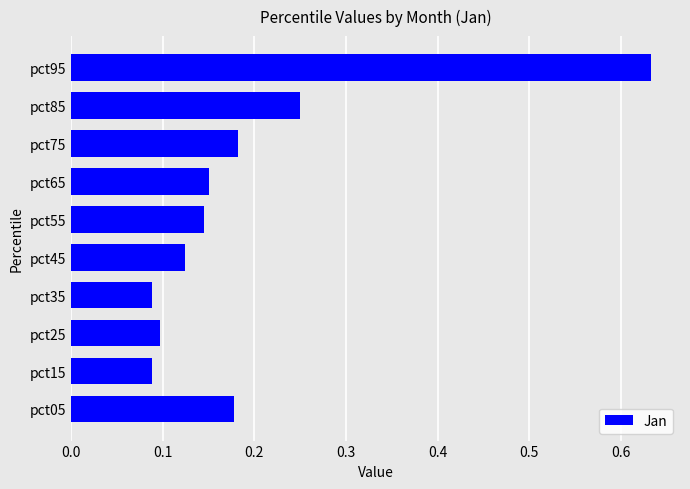

Count the values in the range 0 to 1.

10